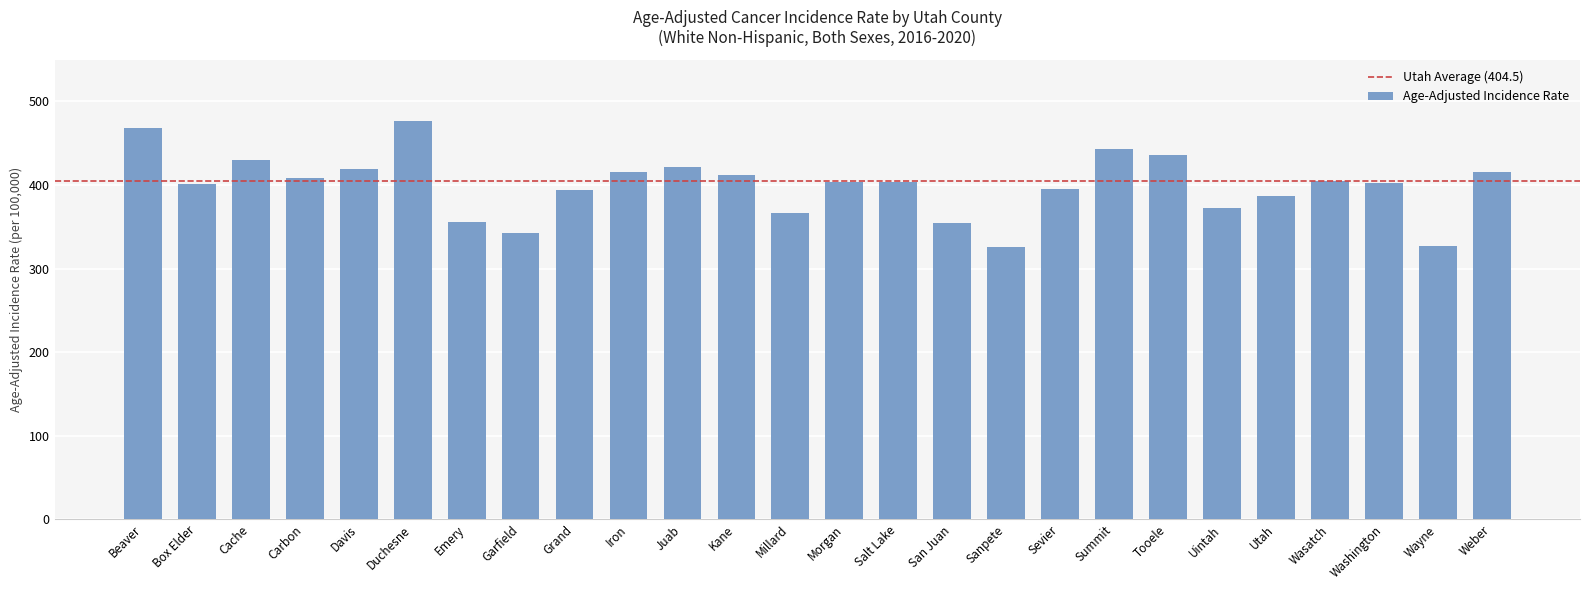

Read the value at Cache.

430.2